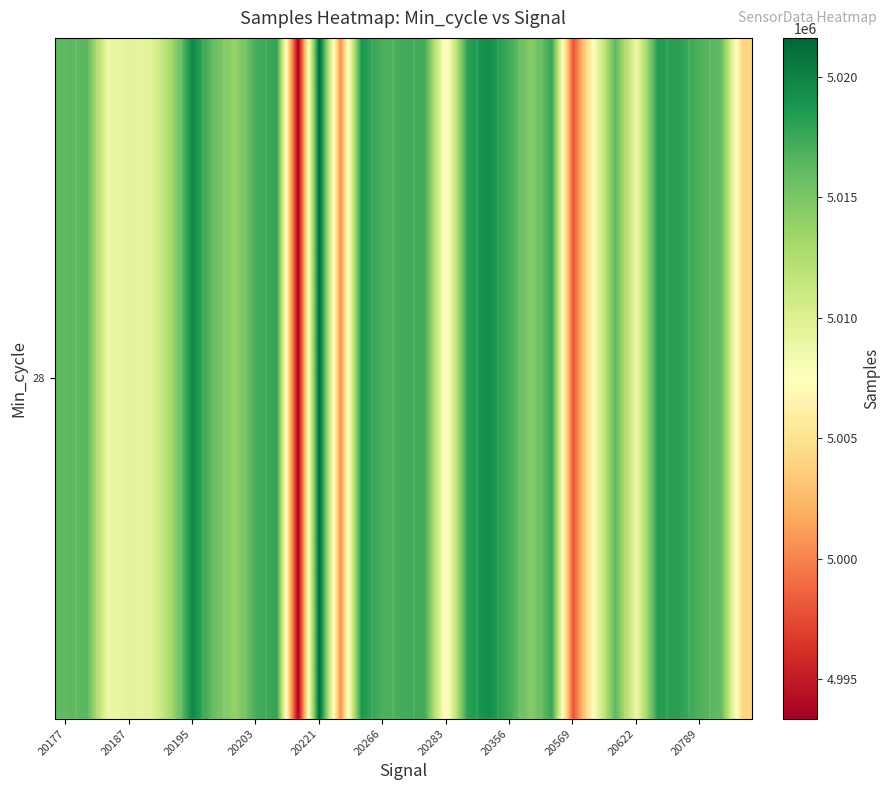

Approximately how many times larger is the value at 30 compared to 29?

1.0